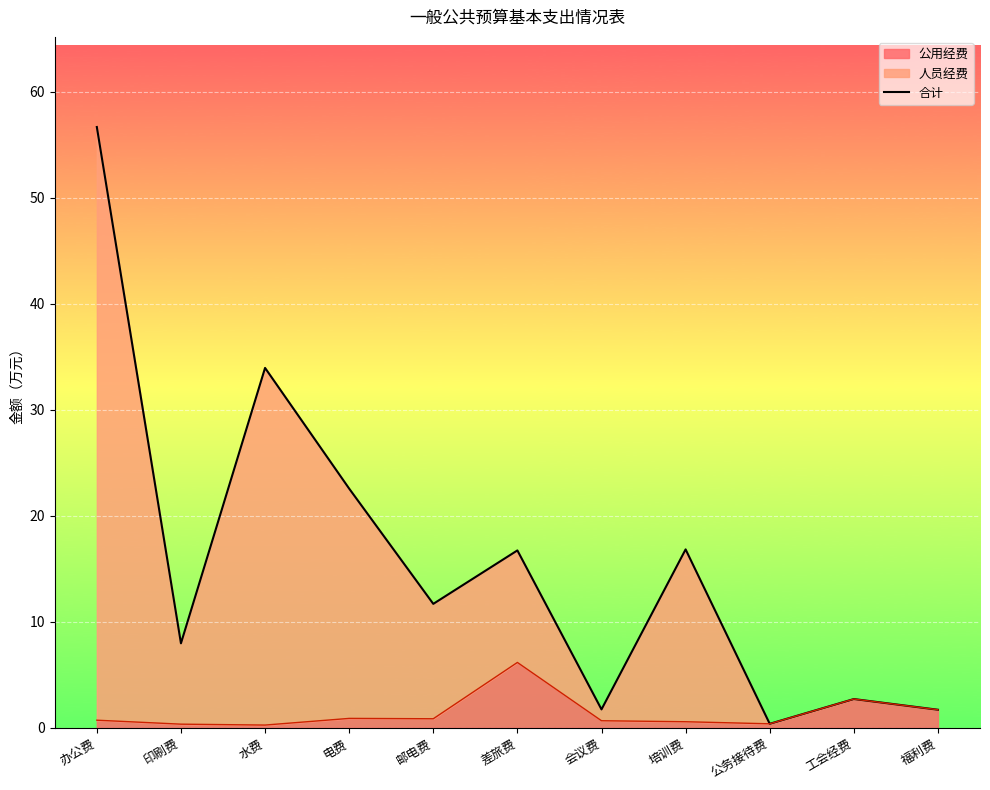

How many lines are shown in the chart?

1